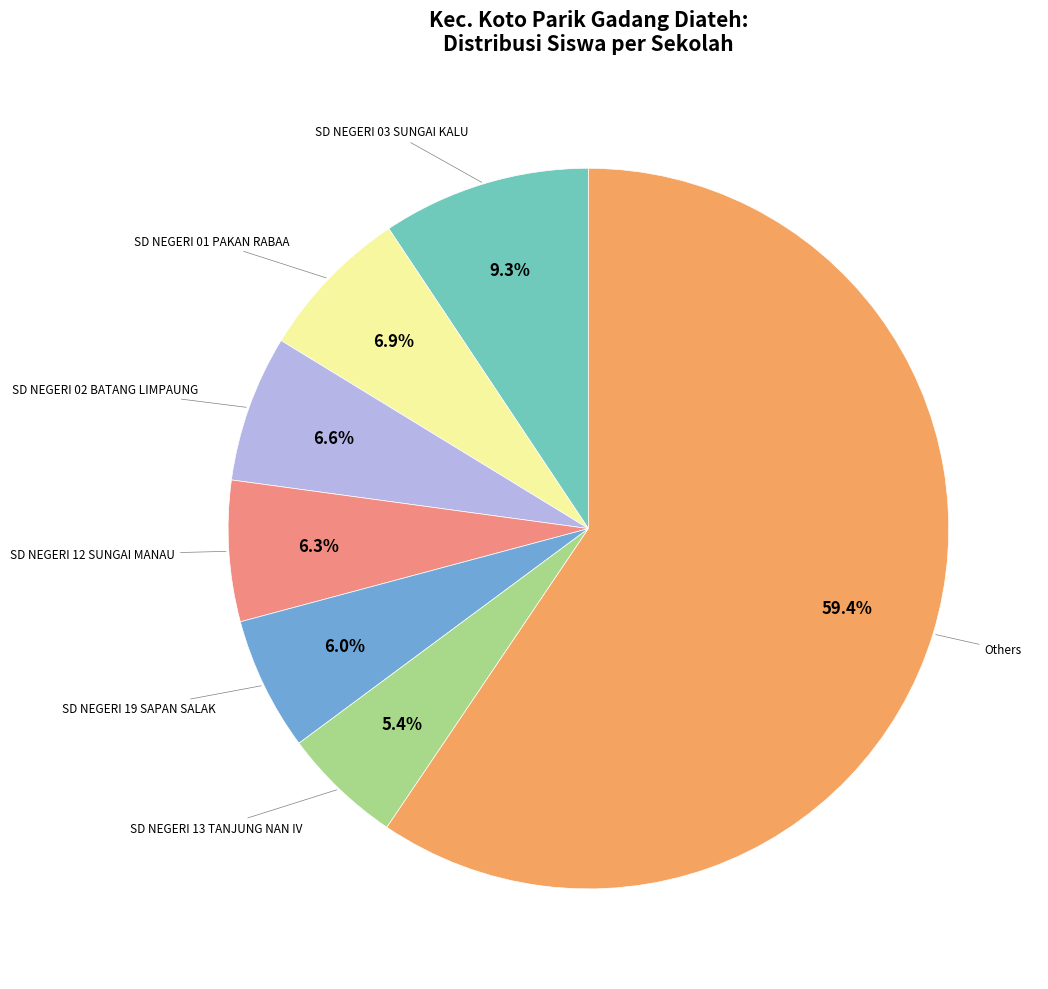

Does any single category account for the majority?

Yes